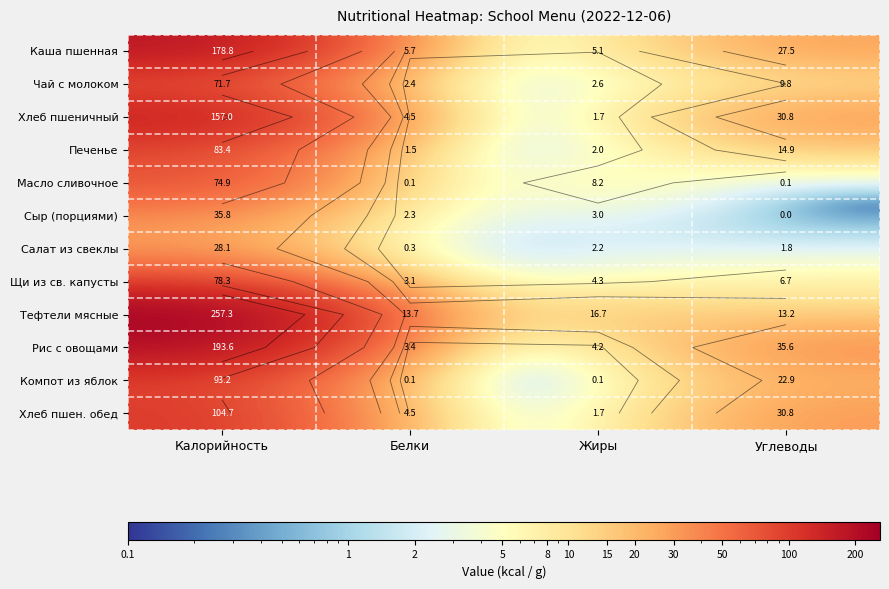

What is the difference between the highest and lowest values at Углеводы?

35.6